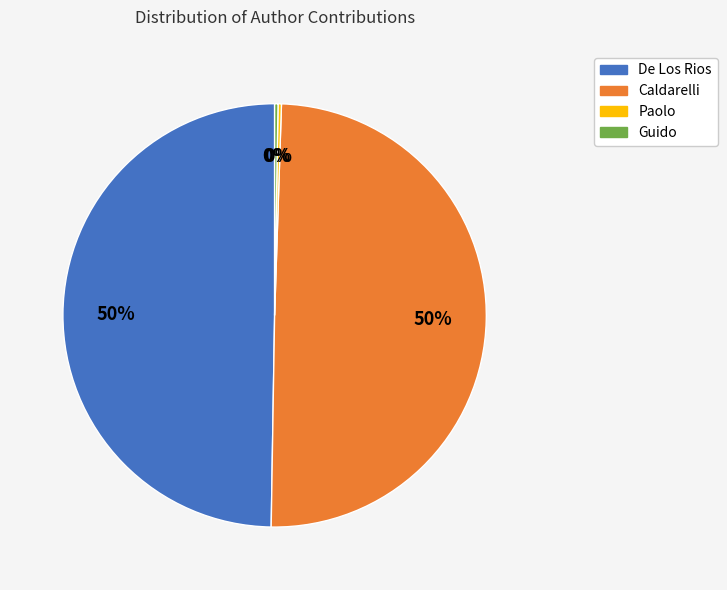

To the nearest percent, what is the average slice percentage?

25%